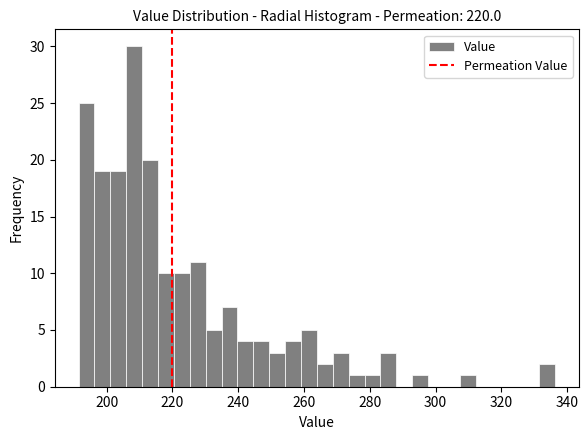

Around what value on the x-axis is the tallest bar? Give the approximate position of its centre, as read against the axis.

208